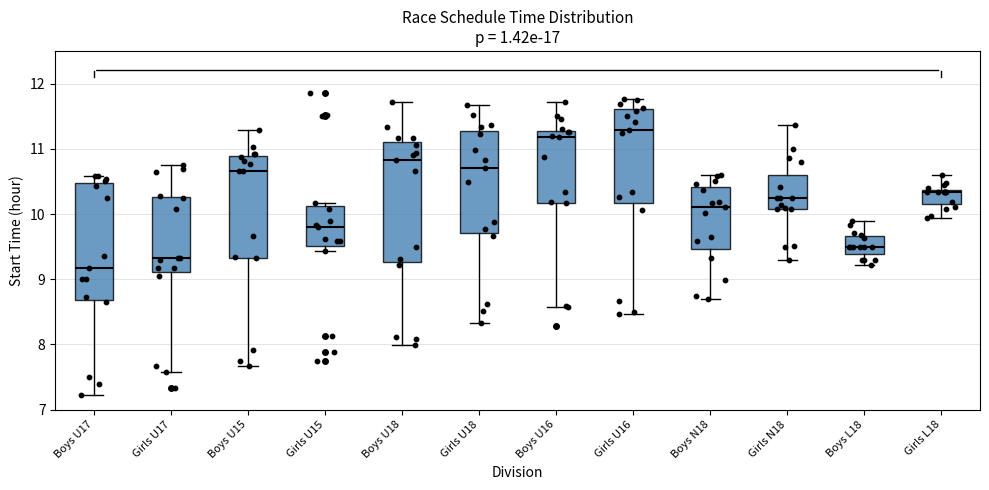

Where does the lower whisker of the box for Boys U16 end on the y-axis? The values are not printed on the chart, so give them approximately, as read against the axis.

8.6